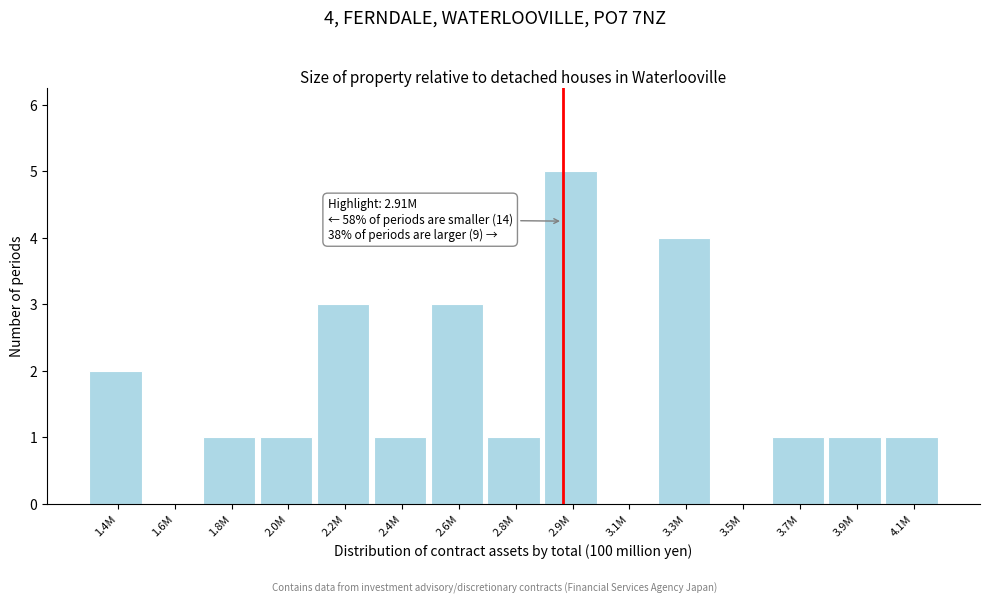

Reading right to left, list all the values displayed in this chart.

4.1M=1	3.9M=1	3.7M=1	3.5M=0	3.3M=4	3.1M=0	2.9M=5	2.8M=1	2.6M=3	2.4M=1	2.2M=3	2.0M=1	1.8M=1	1.6M=0	1.4M=2